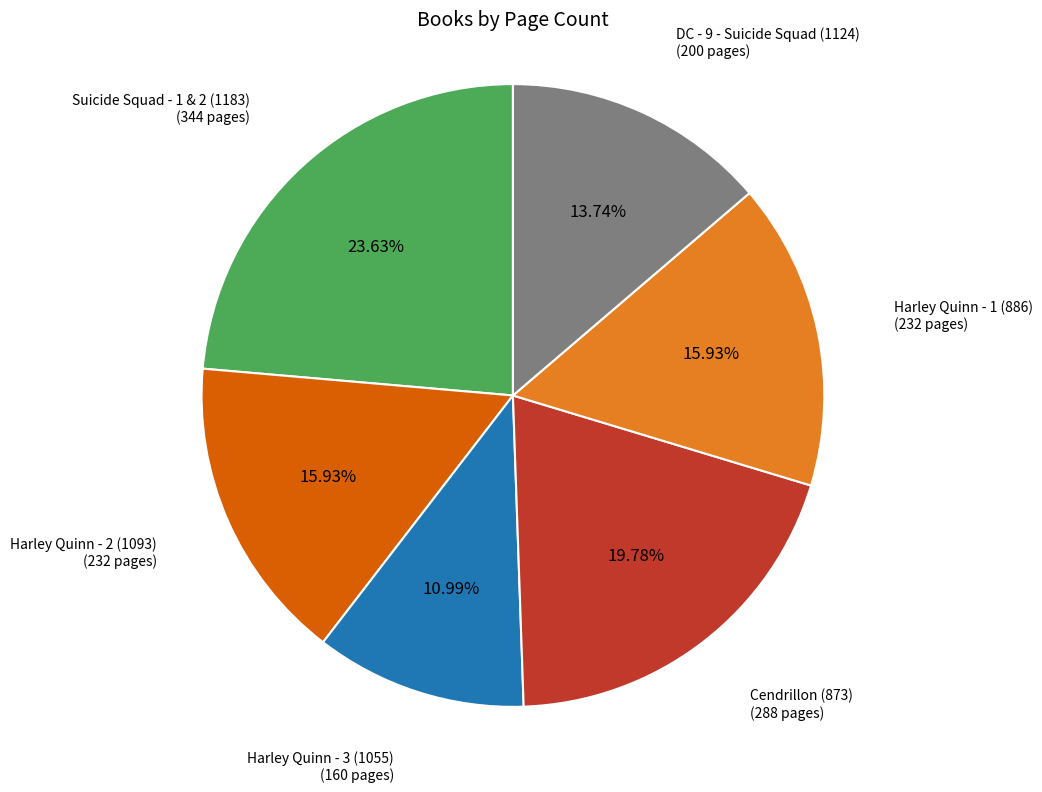

Is the sum of Harley Quinn - 1 (886) and Cendrillon (873) greater than half?

No